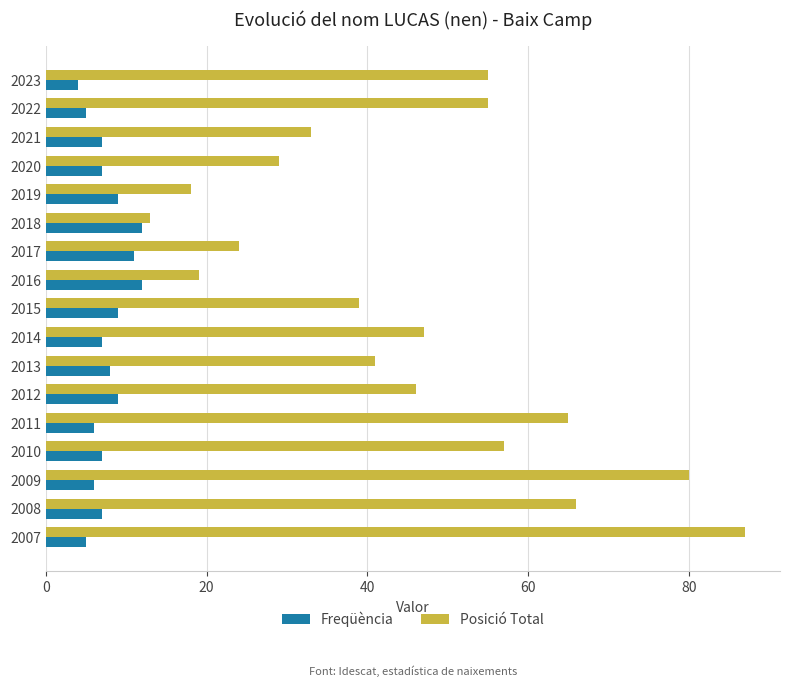

Which series has the largest range (max minus min)?

Posició Total